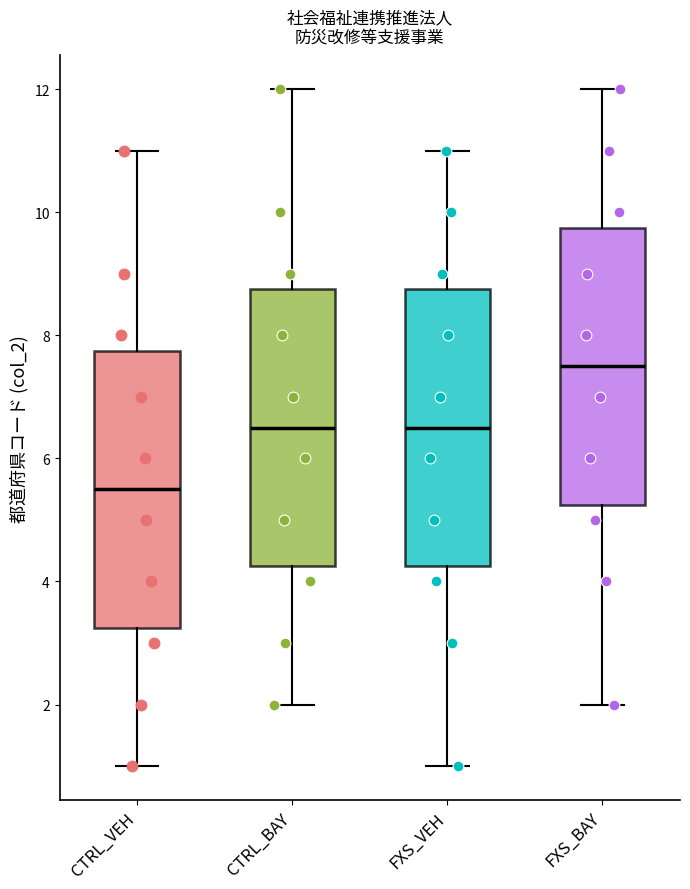

Where does the median line of the box for CTRL_VEH sit on the y-axis? The values are not printed on the chart, so give them approximately, as read against the axis.

5.6